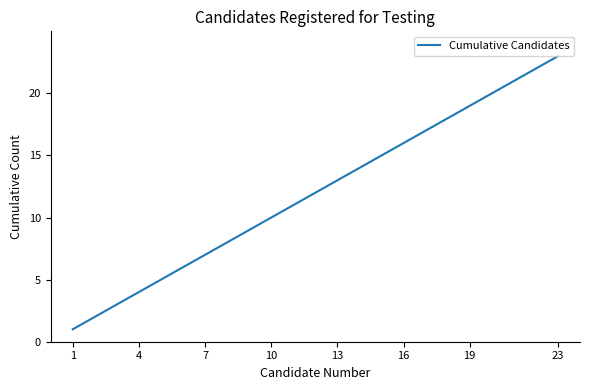

How many values are below 12?

11